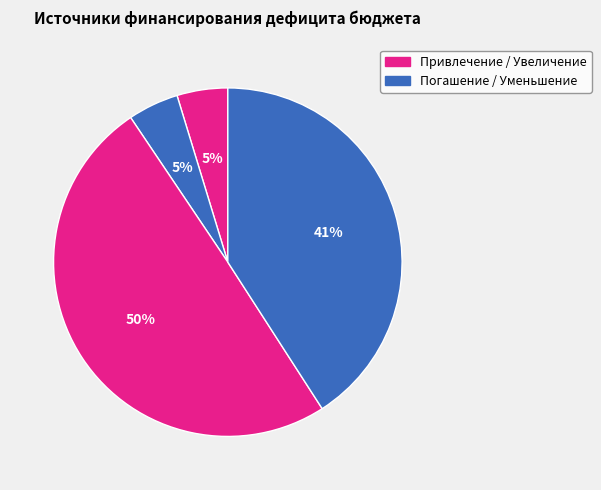

How many slices are in this pie chart?

4